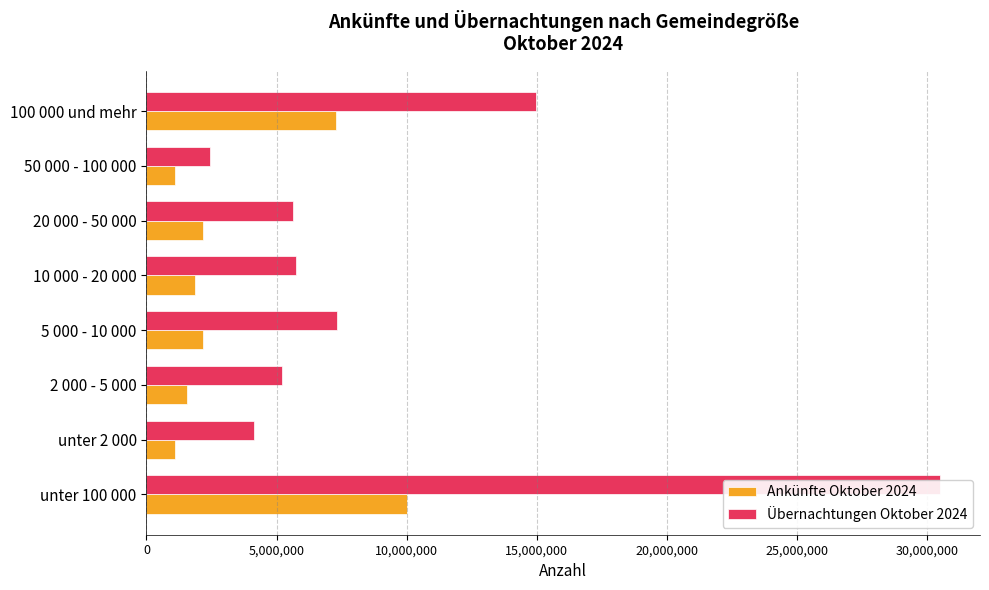

Which series has the largest total across all categories?

Übernachtungen Oktober 2024